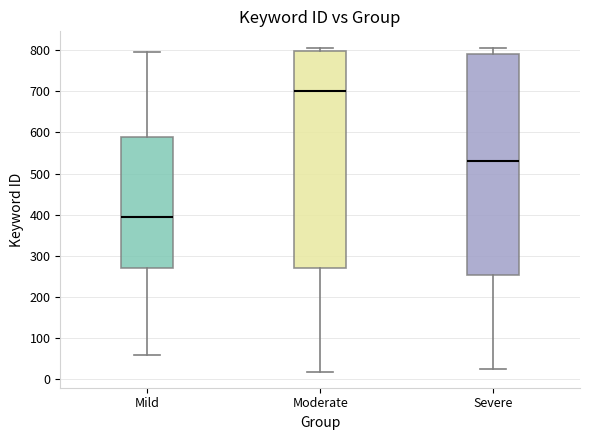

Reading left to right, read every box against the y-axis: the position of its median line, the range the box covers, and the ends of its whiskers. The values are not printed on the chart, so give them approximately, as read against the axis.

Mild: median 400, box 270 to 590, whiskers 60 to 800
Moderate: median 700, box 270 to 800, whiskers 20 to 810
Severe: median 530, box 250 to 790, whiskers 30 to 810